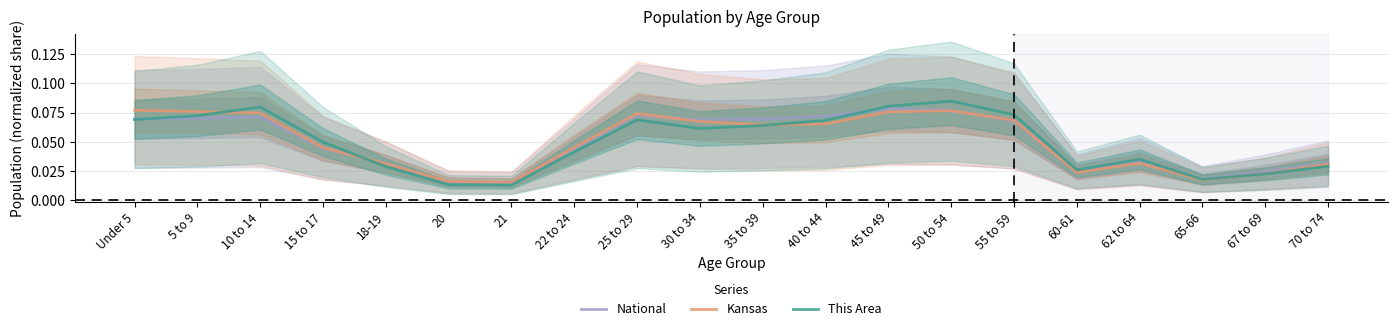

What is the average value of the This Area series?

0.1